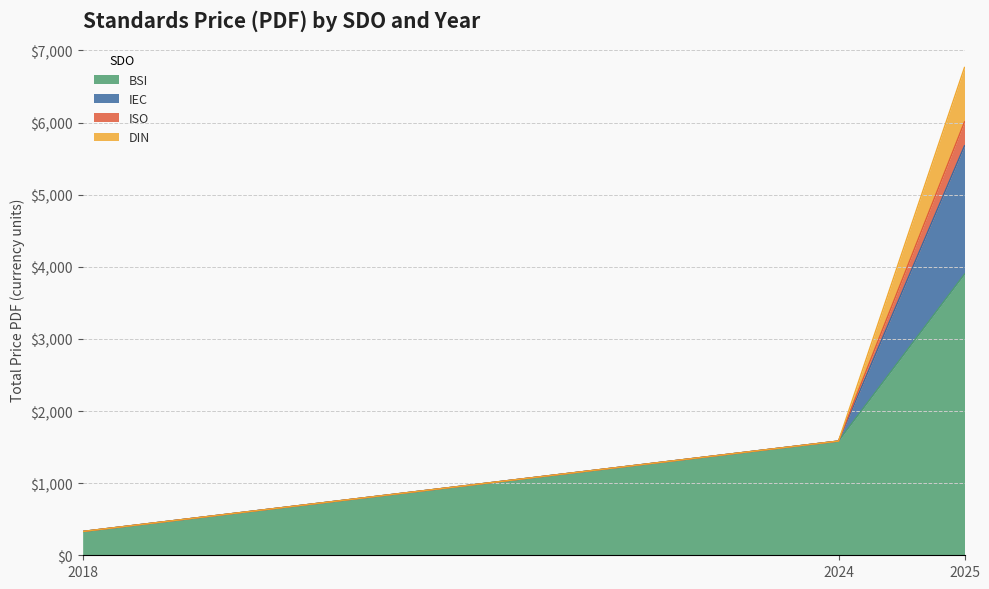

Rank the series by their maximum value, from lowest to highest.

ISO, DIN, IEC, BSI